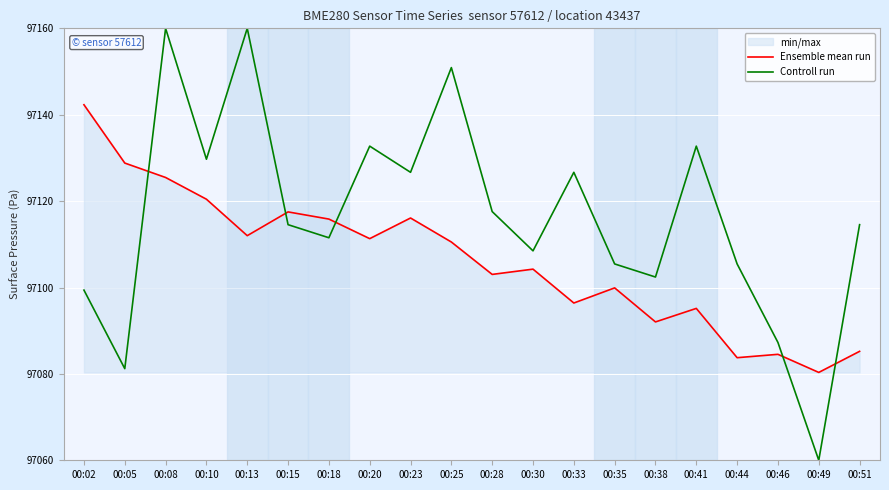

Reading left to right, list all the values displayed in this chart.

Ensemble mean run: 00:02=97142.3	00:05=97128.8	00:08=97125.5	00:10=97120.4	00:13=97112.0	00:15=97117.5	00:18=97115.8	00:20=97111.3	00:23=97116.1	00:25=97110.5	00:28=97103.0	00:30=97104.2	00:33=97096.4	00:35=97099.9	00:38=97092.0	00:41=97095.2	00:44=97083.8	00:46=97084.5	00:49=97080.3	00:51=97085.2
Controll run: 00:02=97099.4	00:05=97081.2	00:08=97160.0	00:10=97129.7	00:13=97160.0	00:15=97114.5	00:18=97111.5	00:20=97132.7	00:23=97126.7	00:25=97150.9	00:28=97117.6	00:30=97108.5	00:33=97126.7	00:35=97105.5	00:38=97102.4	00:41=97132.7	00:44=97105.5	00:46=97087.3	00:49=97060.0	00:51=97114.5